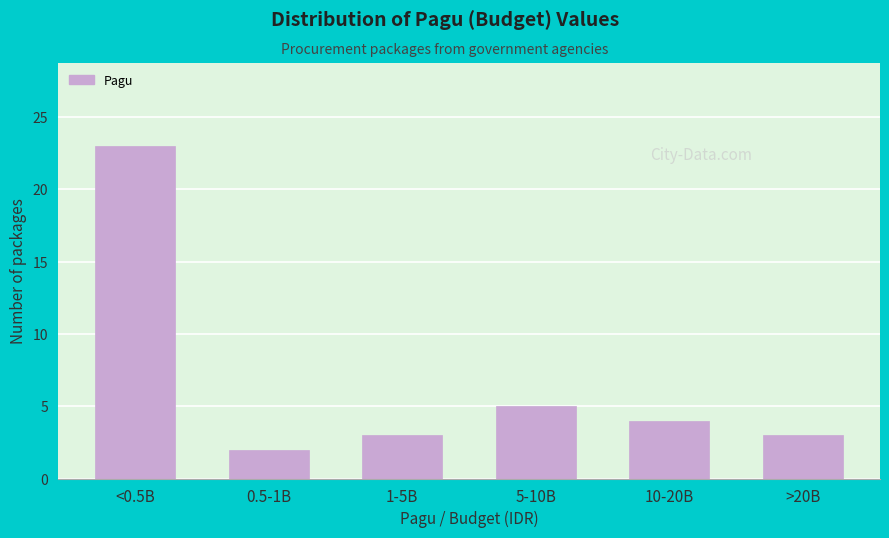

Reading left to right, extract all data points from this chart.

23	2	3	5	4	3